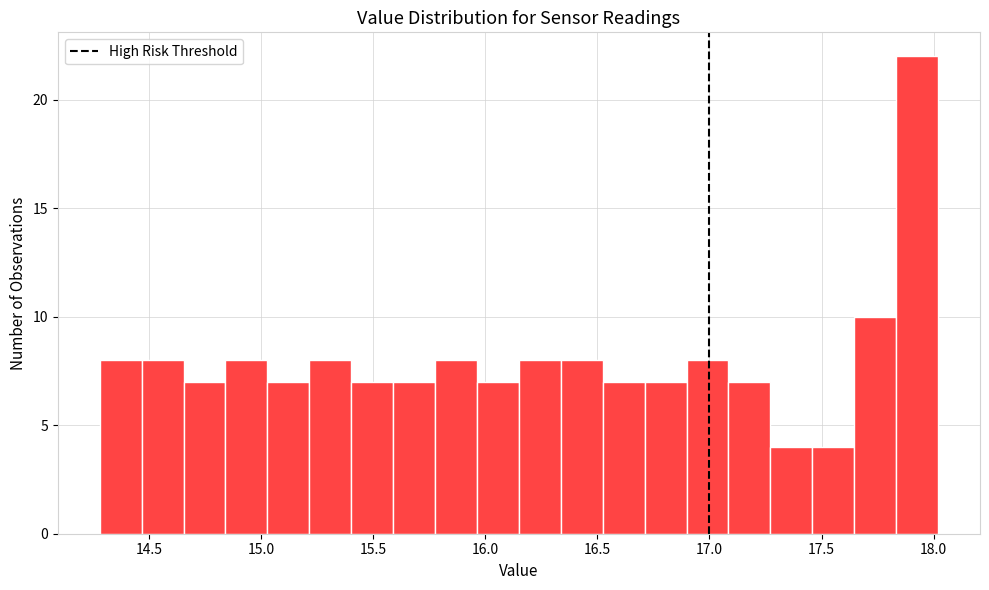

Around what value on the x-axis is the tallest bar? Give the approximate position of its centre, as read against the axis.

17.95